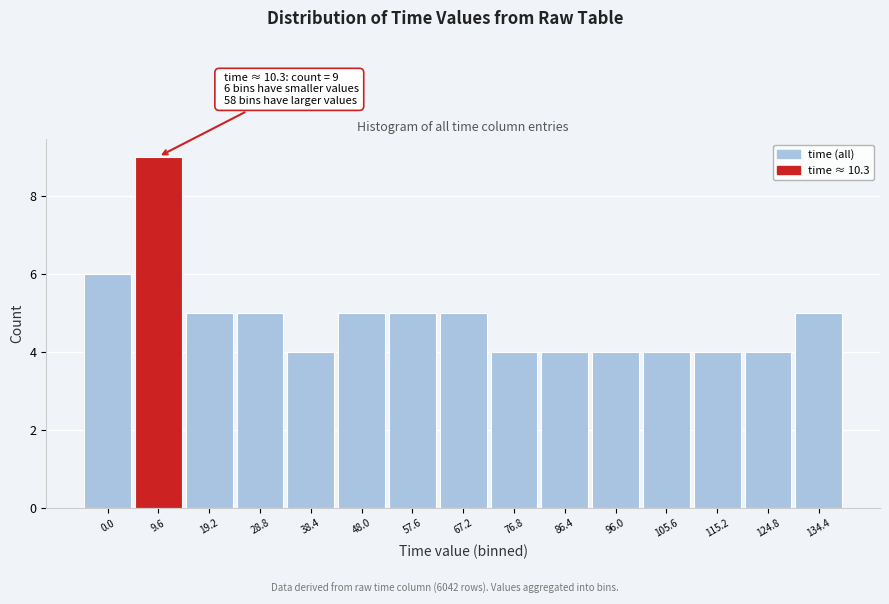

Reading left to right, list all the values displayed in this chart.

6	9	5	5	4	5	5	5	4	4	4	4	4	4	5